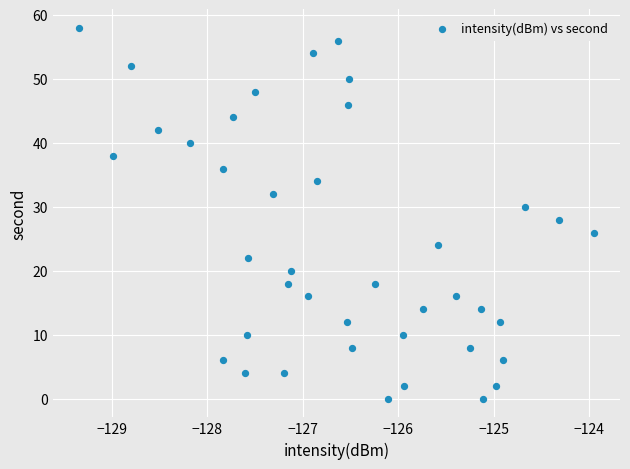

What is the range of Y values (max minus min)?

58